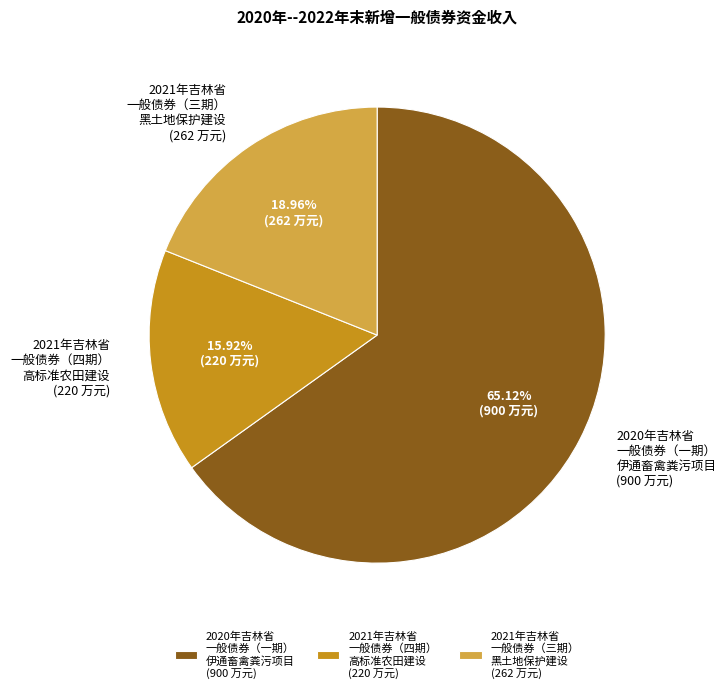

Is there a majority slice in this chart?

Yes